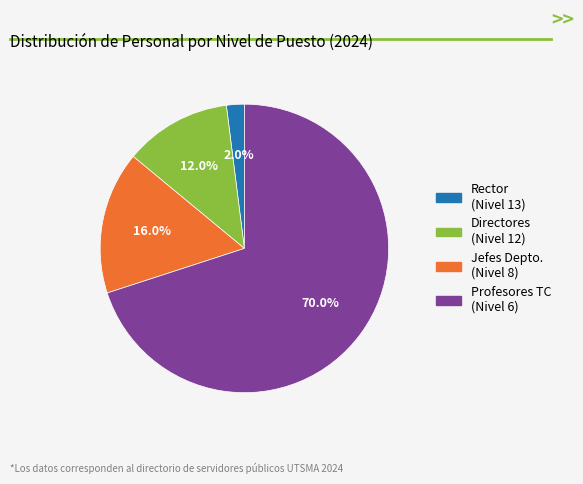

Is there a majority slice in this chart?

Yes